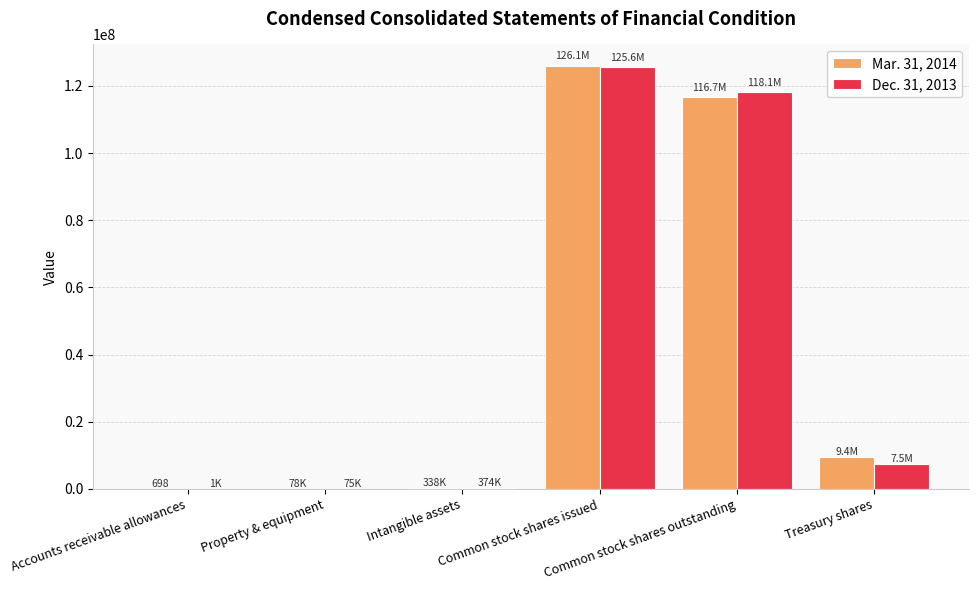

True or false: Mar. 31, 2014 has a value of 338141 at Intangible assets.

True